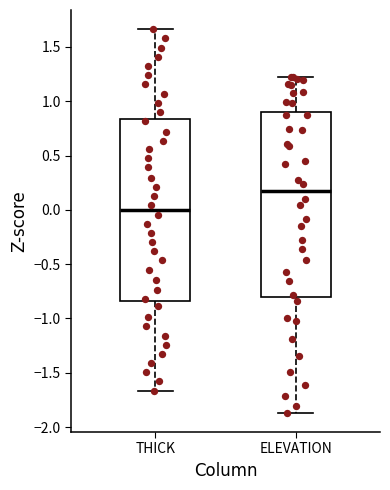

Which box has the highest median line?

ELEVATION